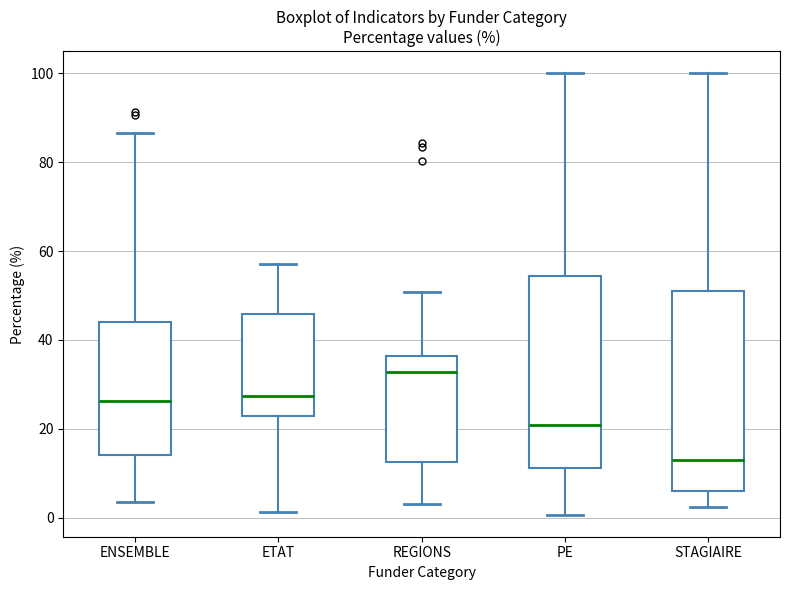

Which box's median line is the lowest?

STAGIAIRE